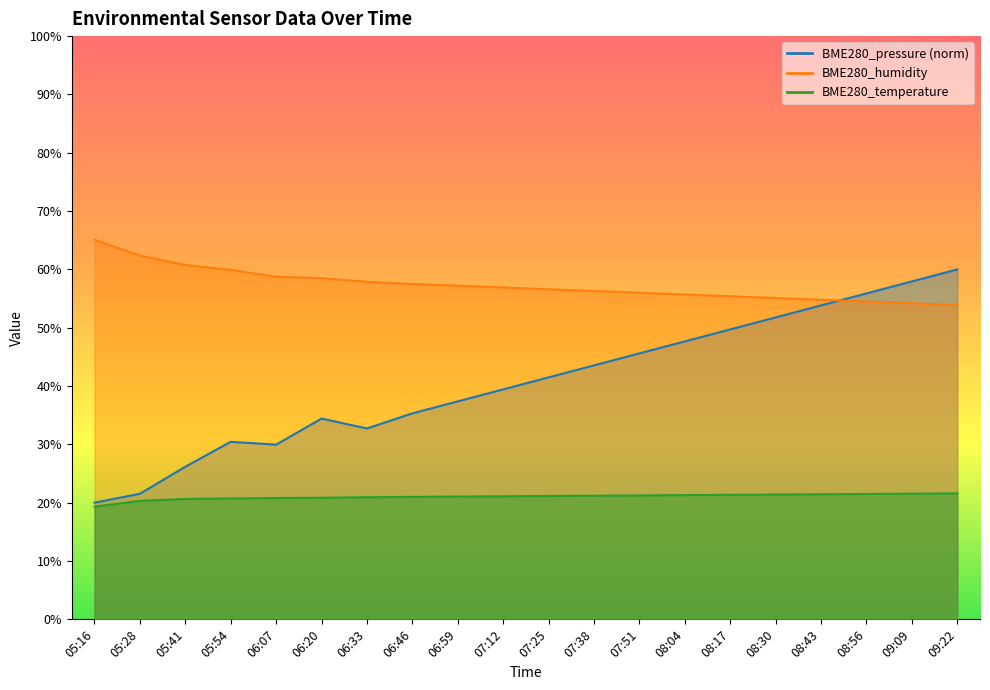

How many intersections are there between BME280_pressure_norm and BME280_humidity?

1